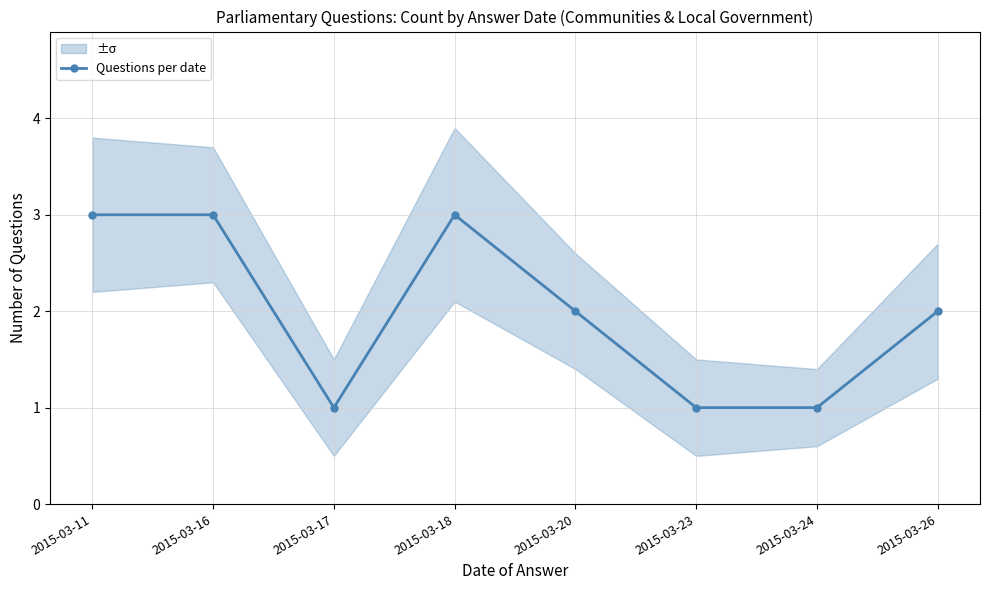

What is the value of the 8th point from the left?

2